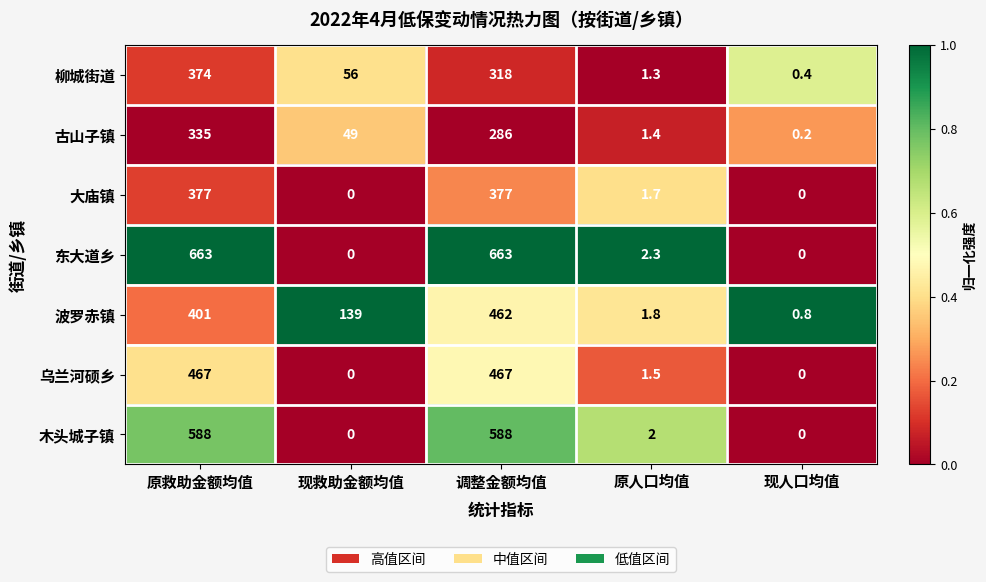

List the series in order of their peak value, lowest first.

古山子镇, 柳城街道, 大庙镇, 波罗赤镇, 乌兰河硕乡, 木头城子镇, 东大道乡